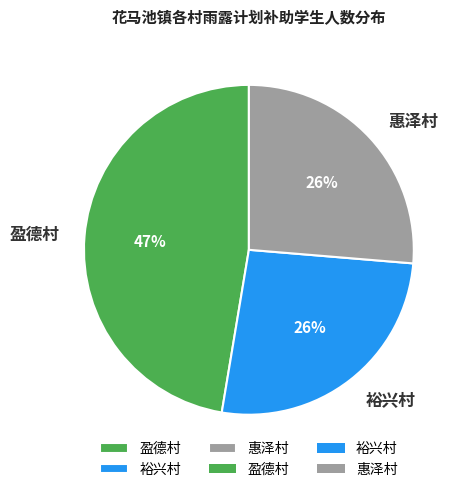

Between 盈德村 and 裕兴村, which is larger?

盈德村